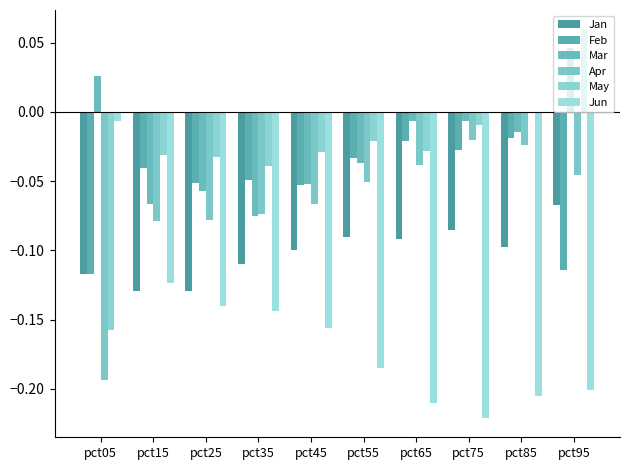

Count the number of categories in the chart.

10